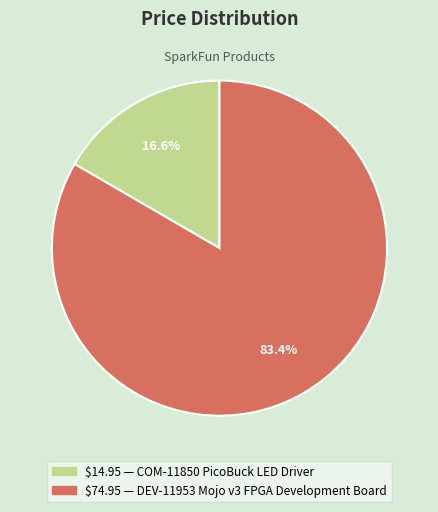

Is there any slice that represents more than half of the pie?

Yes